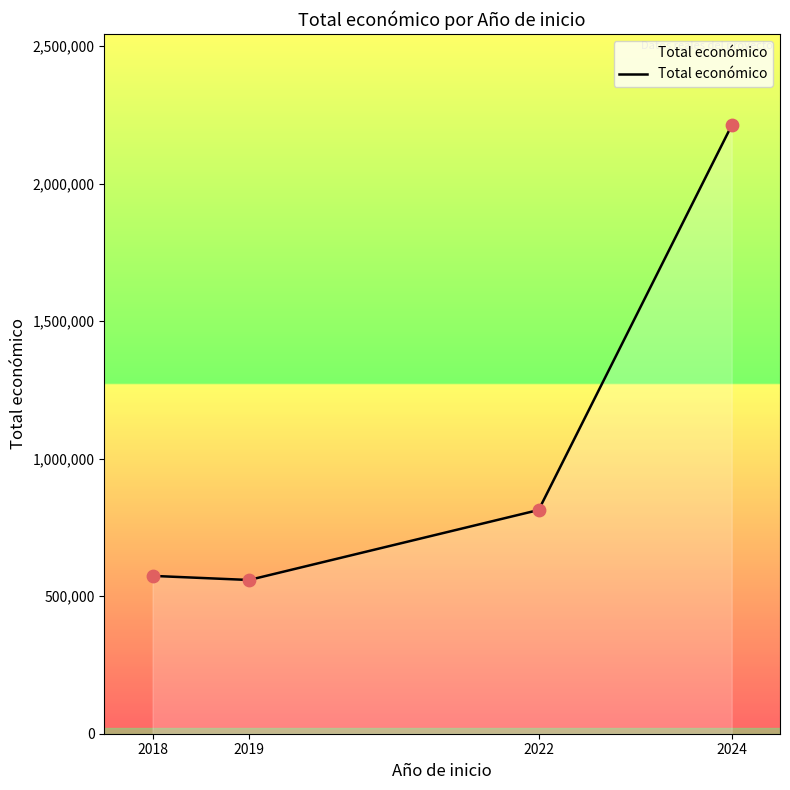

What is the change in value from 2019 to 2024?

+1653674